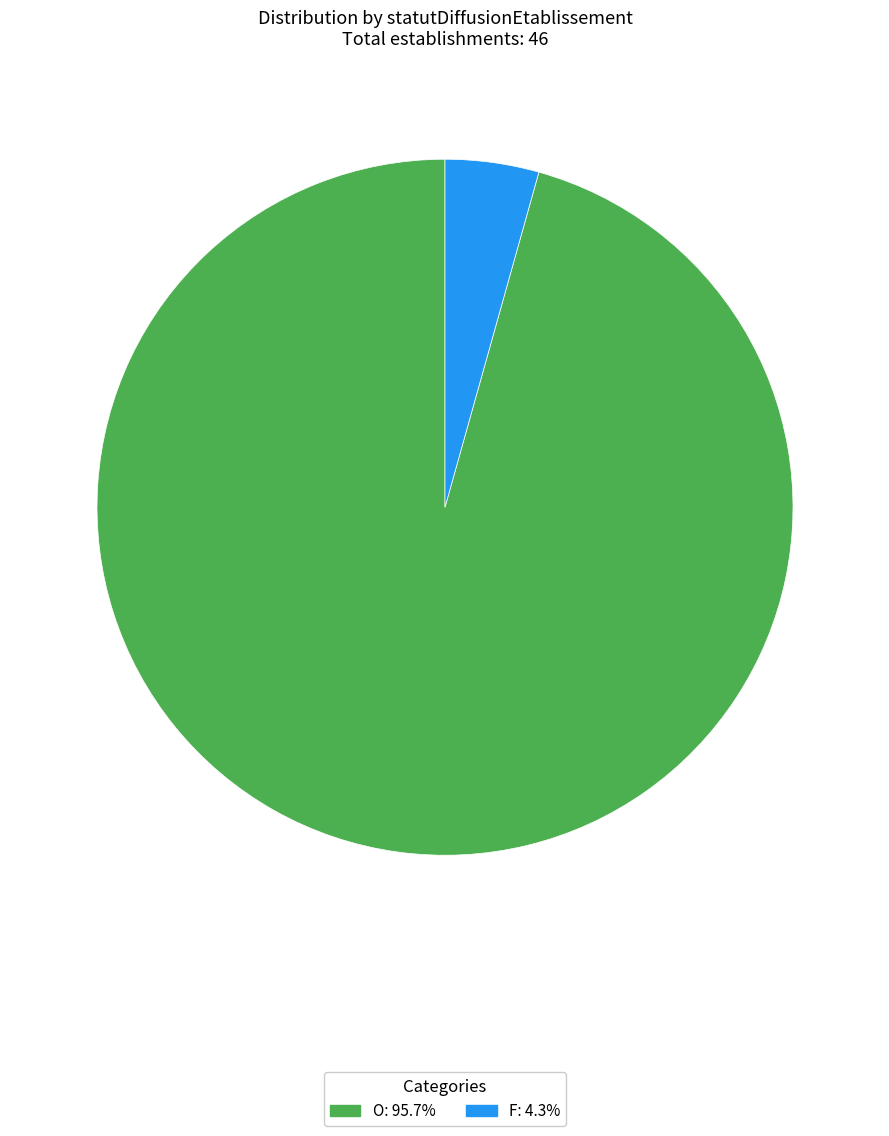

Do F and O together represent more than half of the pie?

Yes